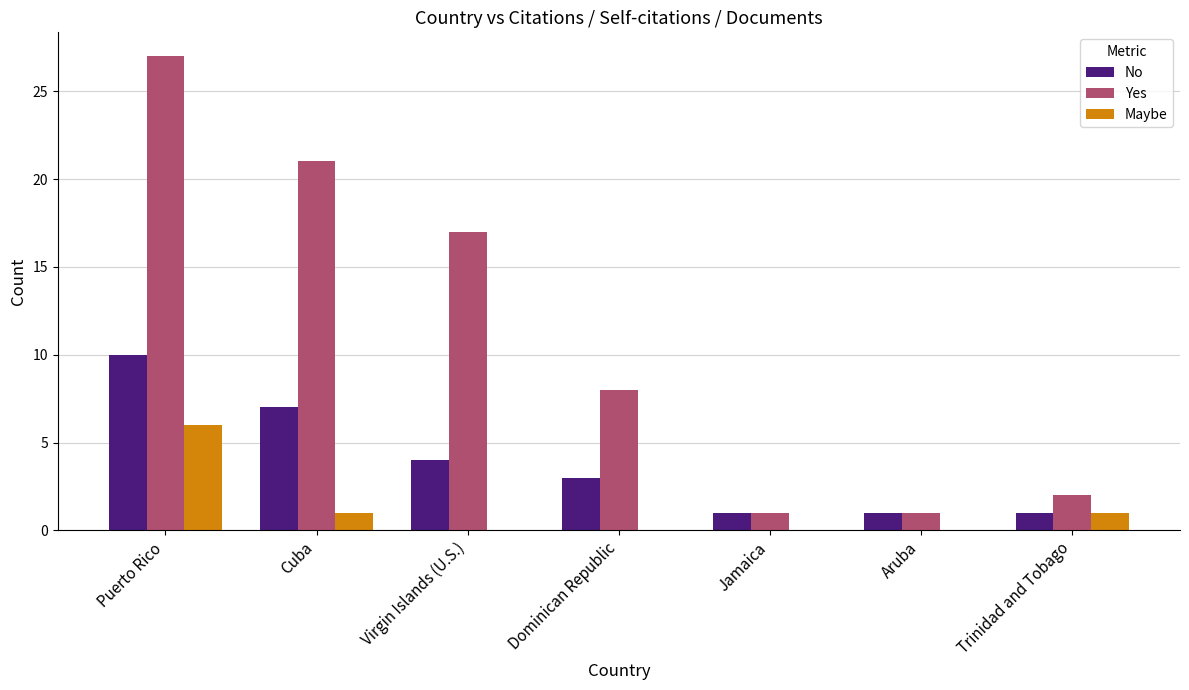

How many groups of bars are there?

7